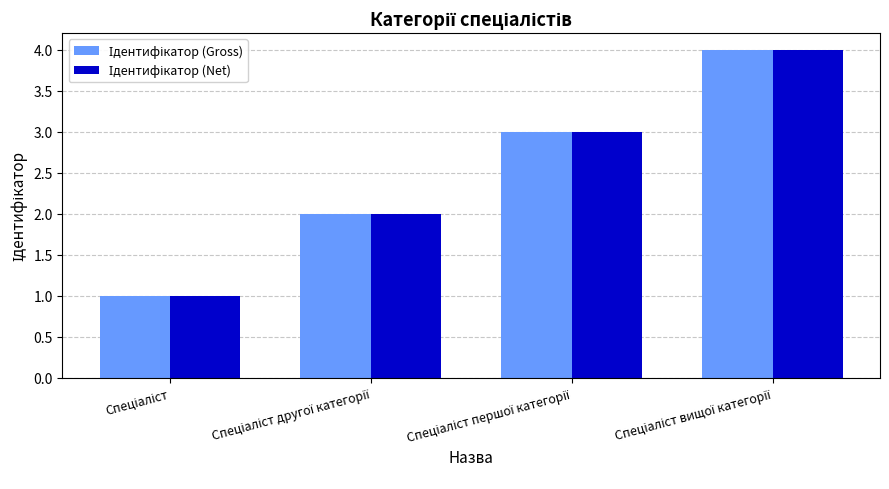

What is the maximum value shown in the chart?

4